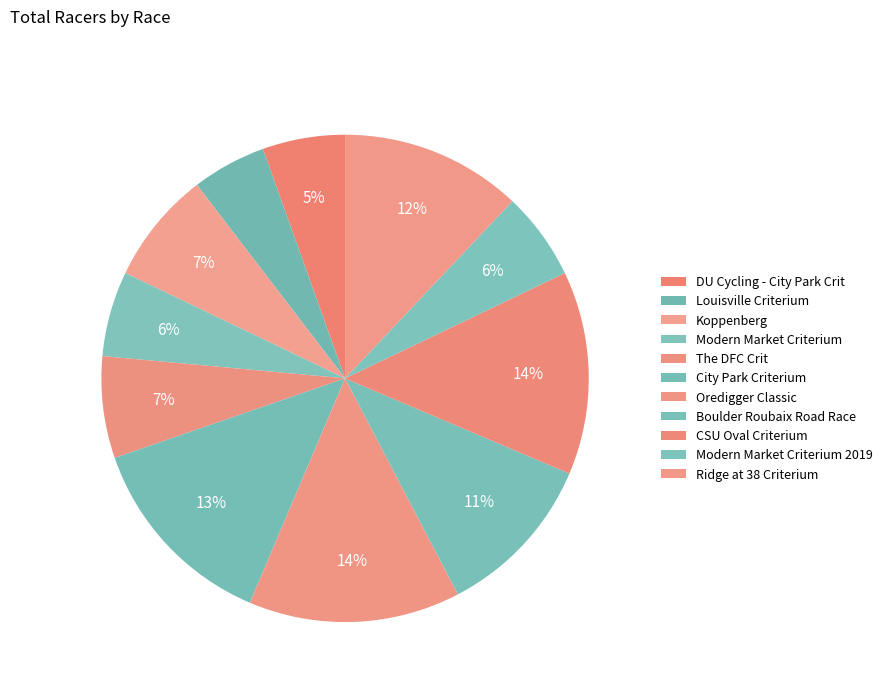

How many segments does this pie chart have?

11